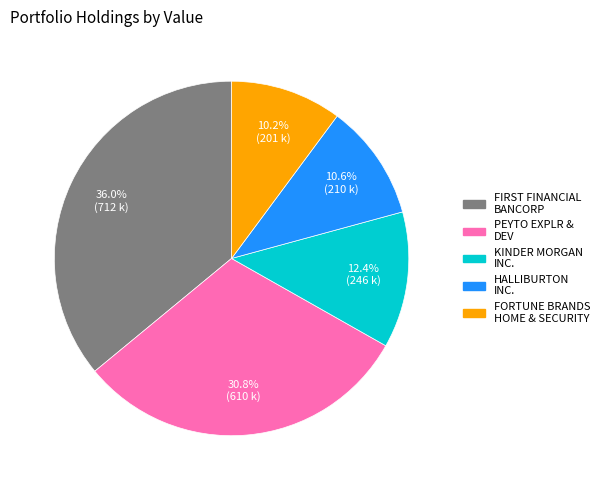

What is the largest slice in the pie chart?

FIRST FINANCIAL BANCORP